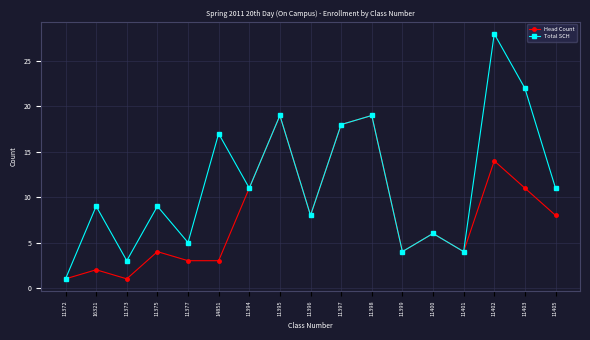

Which series has the largest total across all categories?

Total SCH